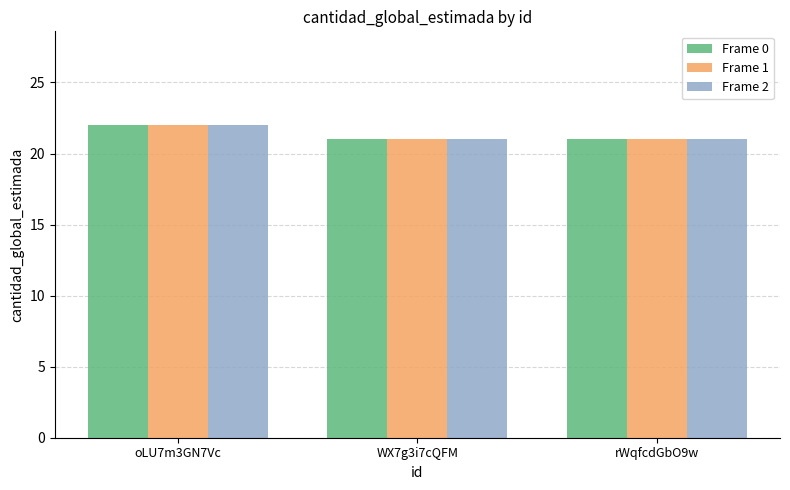

True or false: Frame 1 has a value of 22 at oLU7m3GN7Vc.

True